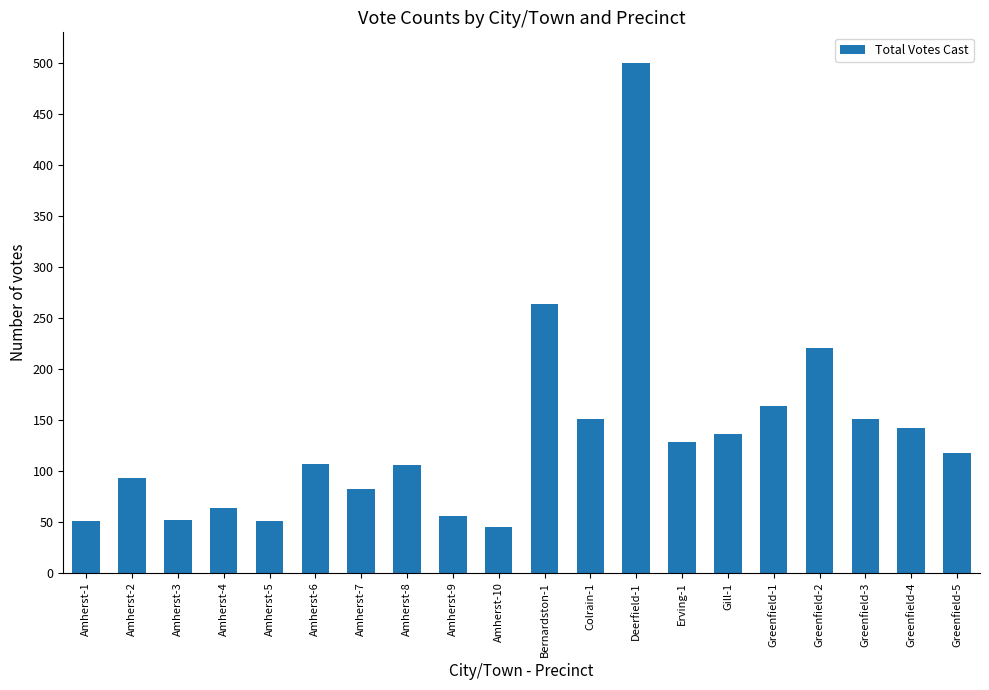

What is the average value?

134